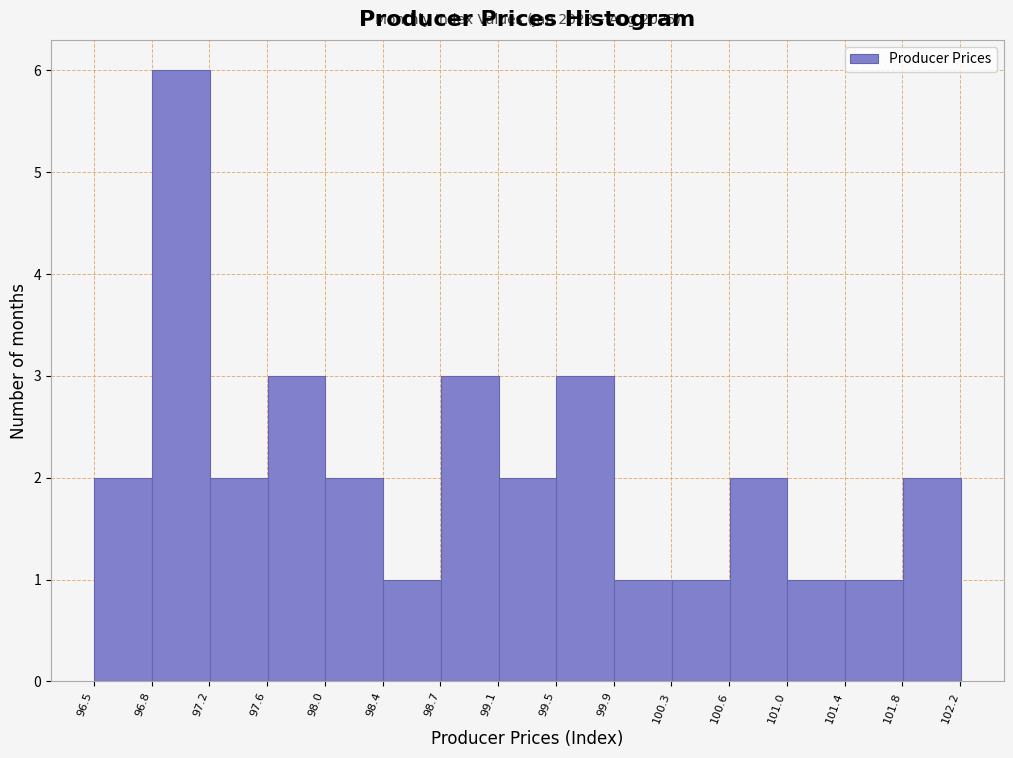

Which range on the x-axis has the tallest bar?

96.85 to 97.20